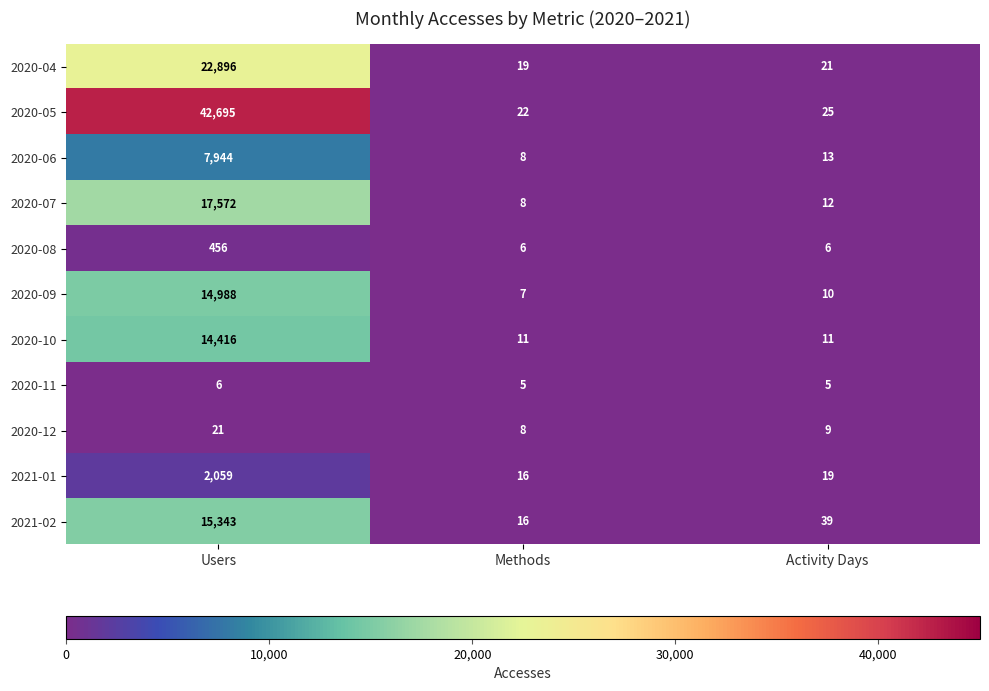

What is the sum of the 2020-05 values at Activity Days and Users?

42720